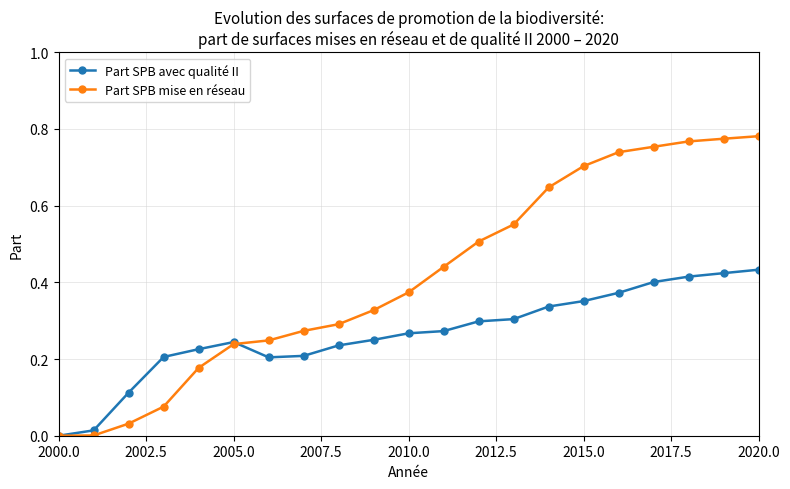

How many values in Part SPB avec qualité II are above zero?

20